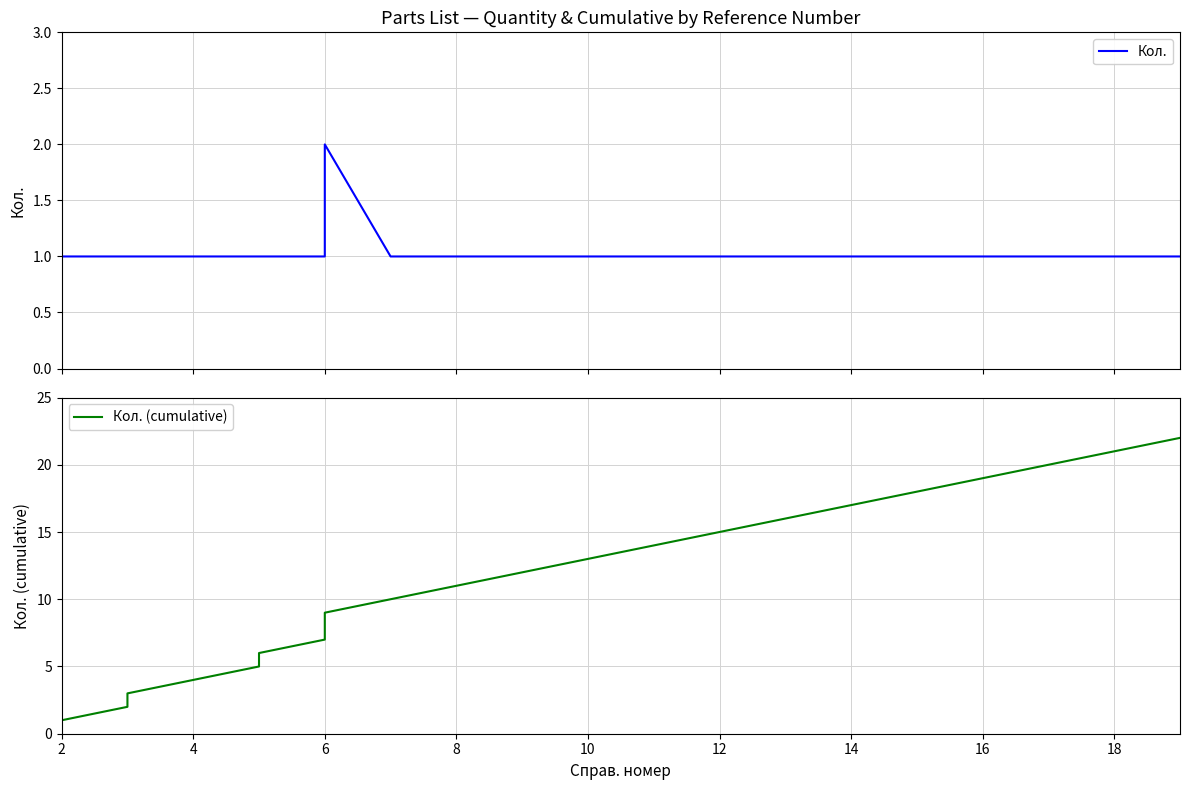

Reading right to left, list all the values displayed in this chart.

Кол.: 1	1	1	1	1	1	1	1	1	1	1	1	1	2	1	1	1	1	1	1	1
Кол. (cumulative): 22	21	20	19	18	17	16	15	14	13	12	11	10	9	7	6	5	4	3	2	1